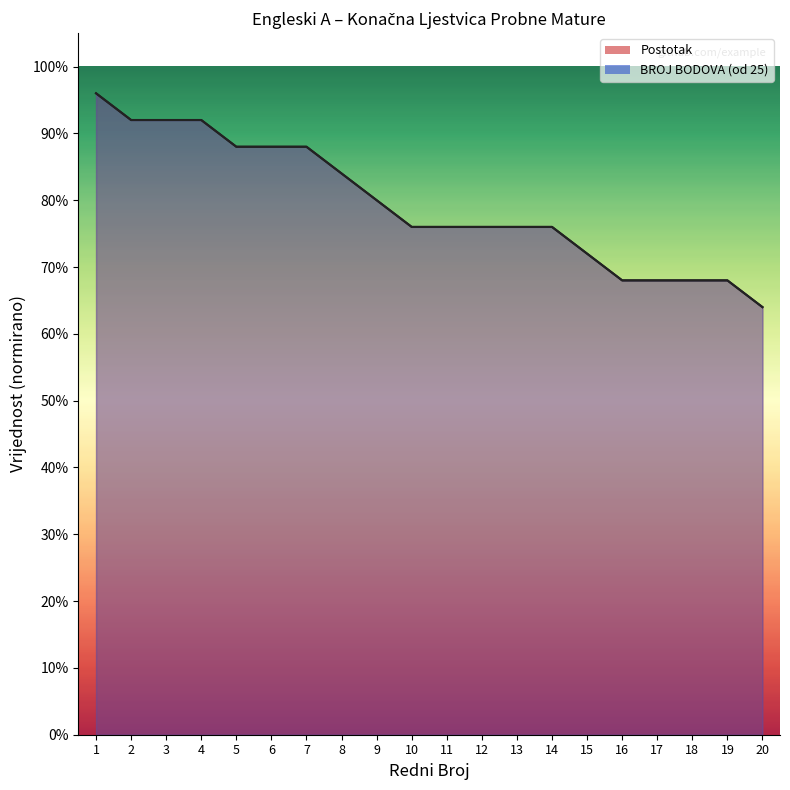

How many lines are shown in the chart?

2